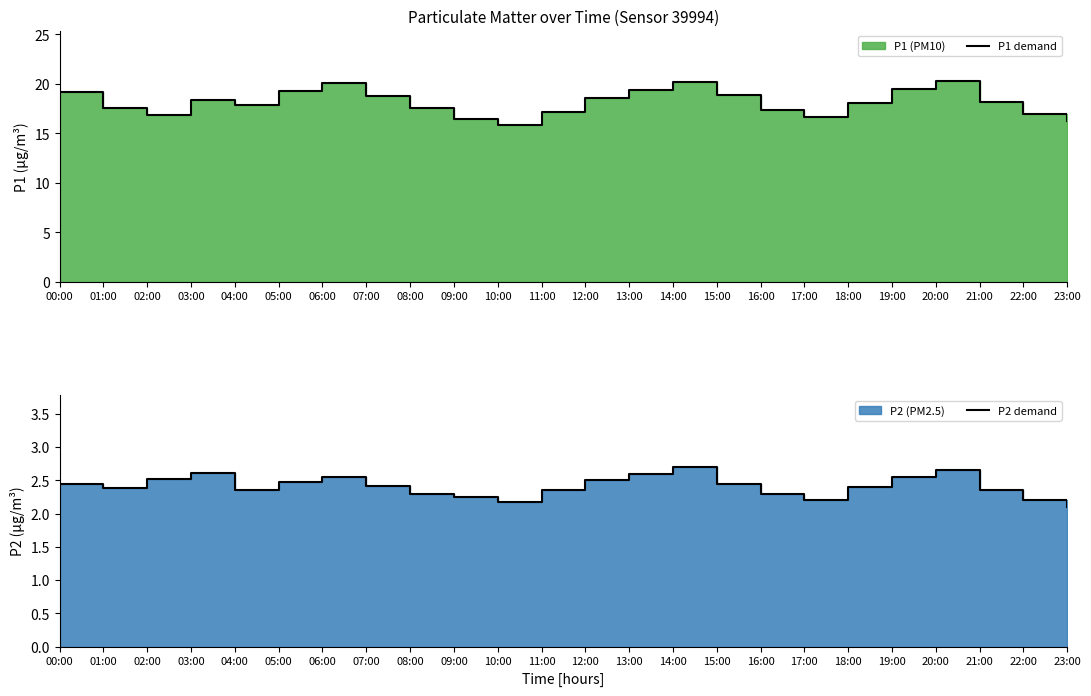

What is the total value across all series at 12:00?

21.1